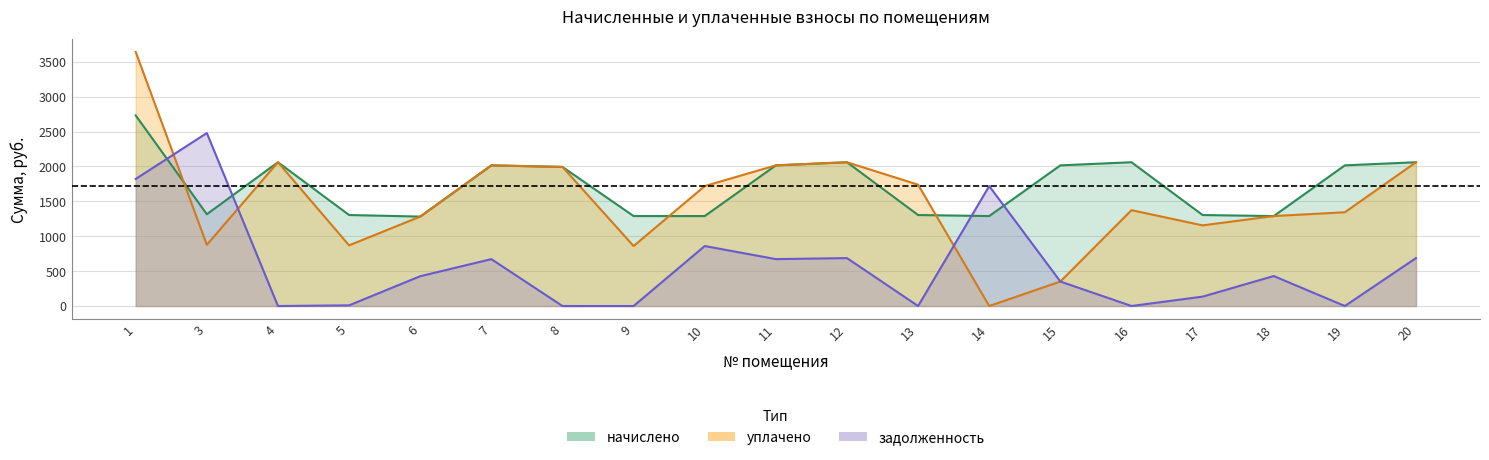

Is the value of начислено at 7 greater than the value of уплачено at 6?

Yes